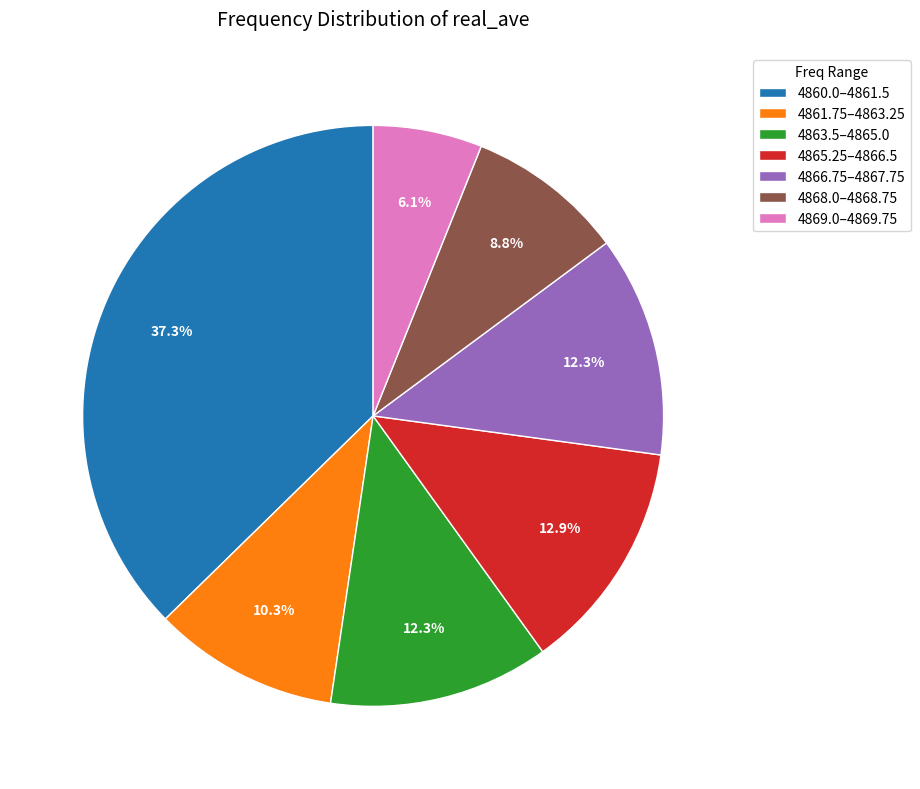

How many segments does this pie chart have?

7